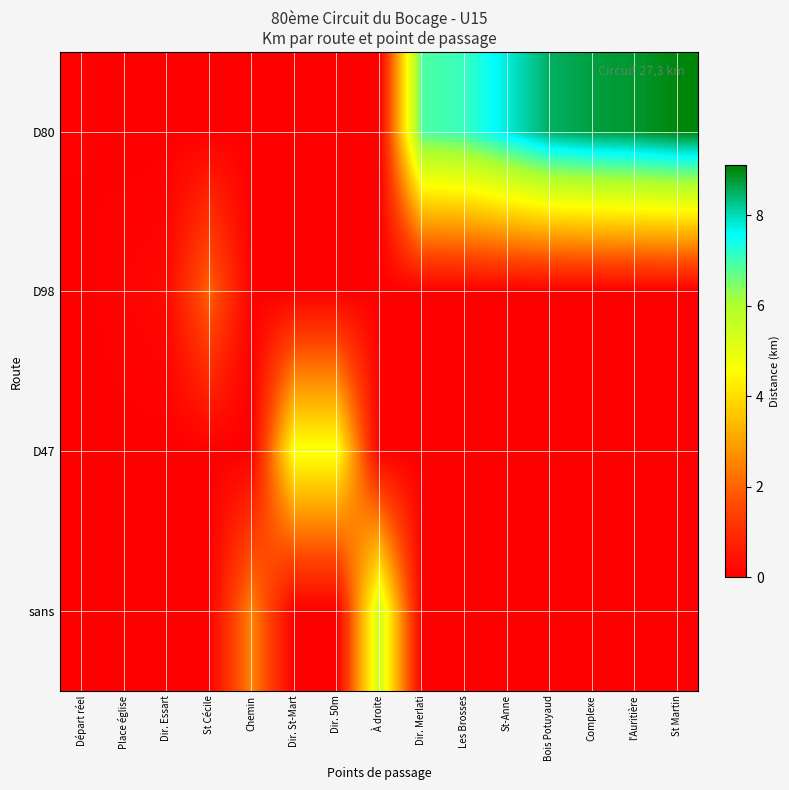

At which category is the sum across all series the highest?

St Martin